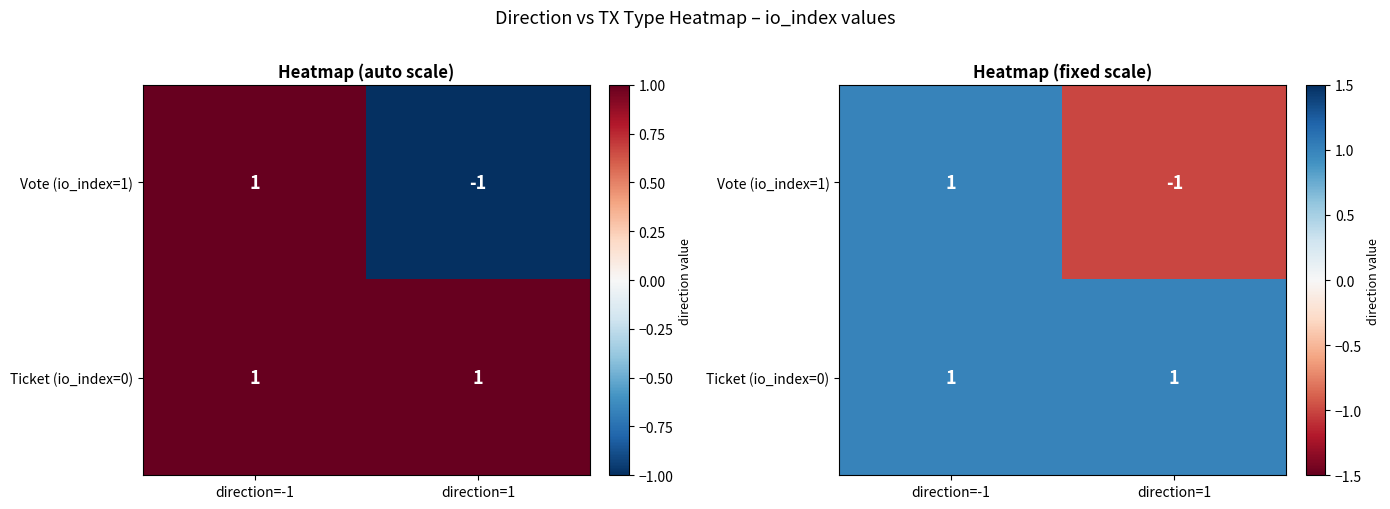

Is the value of Vote (io_index=1) at direction=-1 greater than the value of Ticket (io_index=0) at direction=1?

No